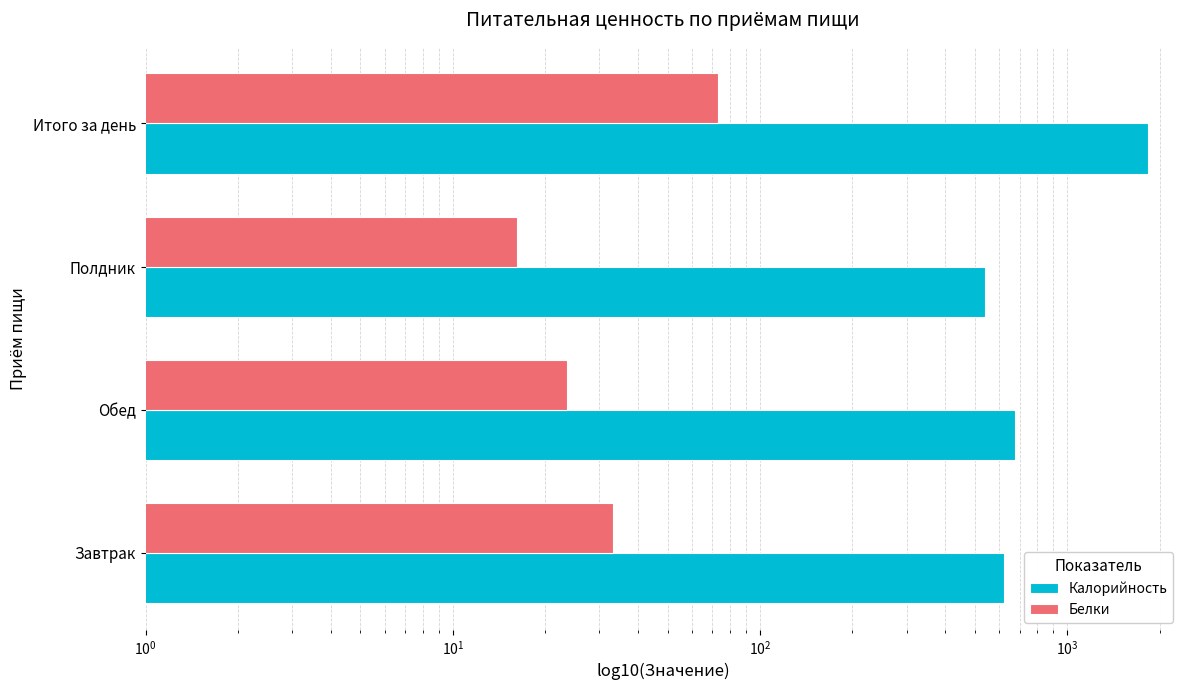

How many categories are shown in the chart?

4